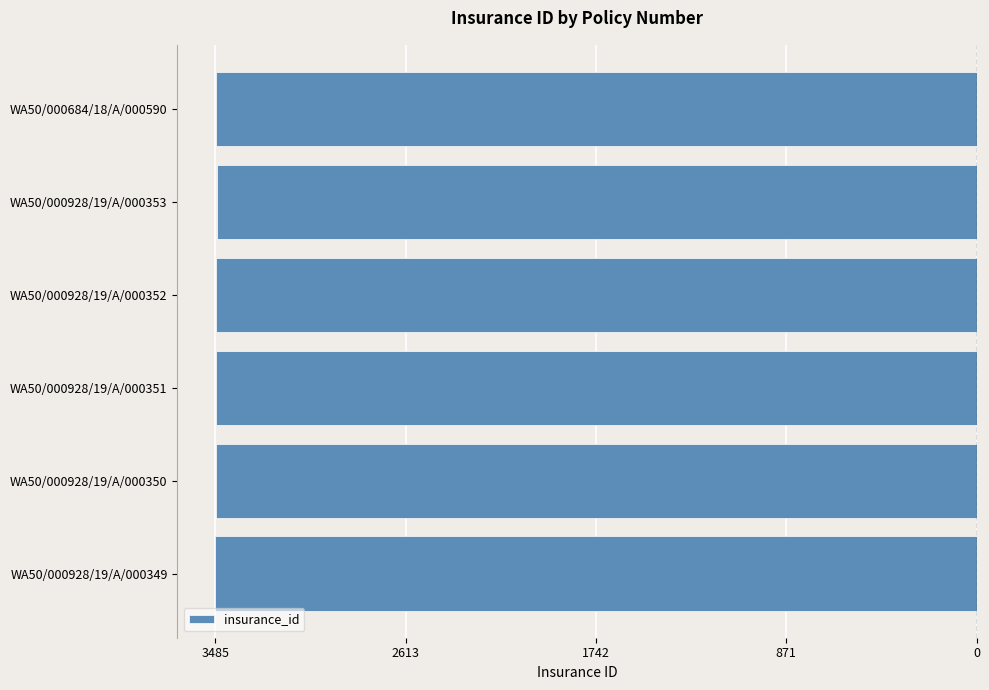

Where does the data first go above -3482?

WA50/000928/19/A/000353